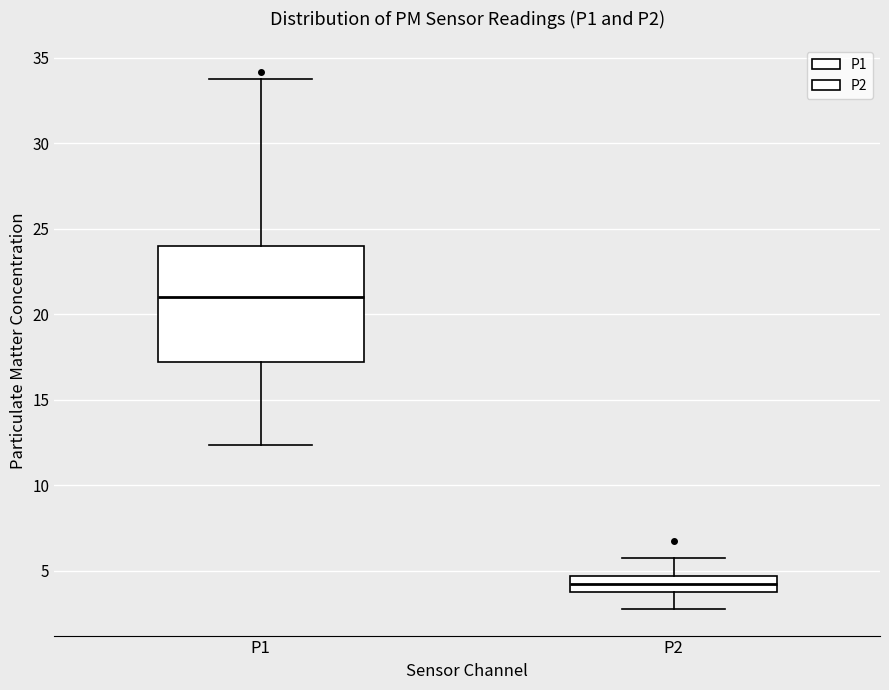

Where is the upper edge of the box for P1 on the y-axis? The values are not printed on the chart, so give them approximately, as read against the axis.

24.0